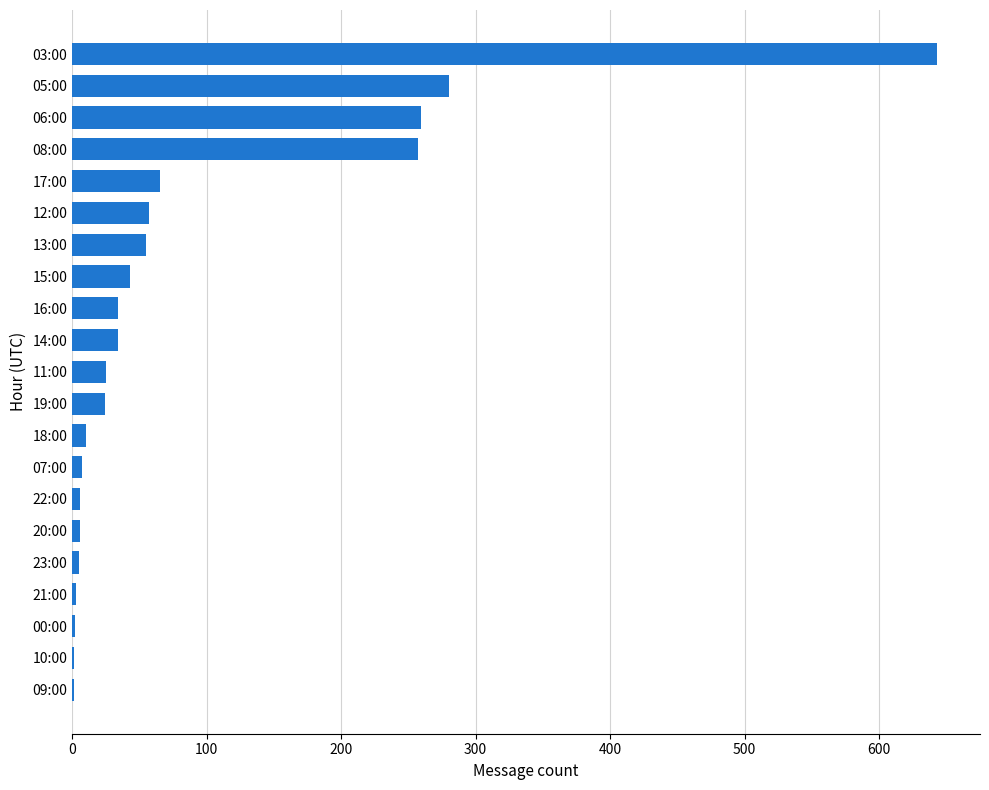

What is the greatest value displayed?

643